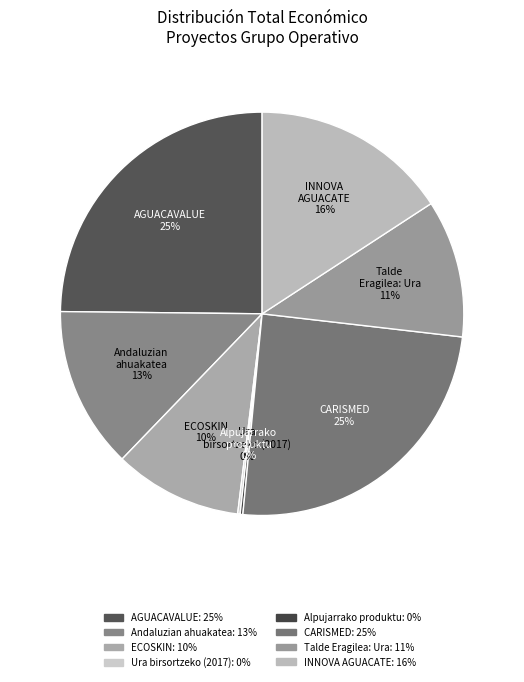

To the nearest percent, what is the difference between the largest and smallest slice percentages?

25%